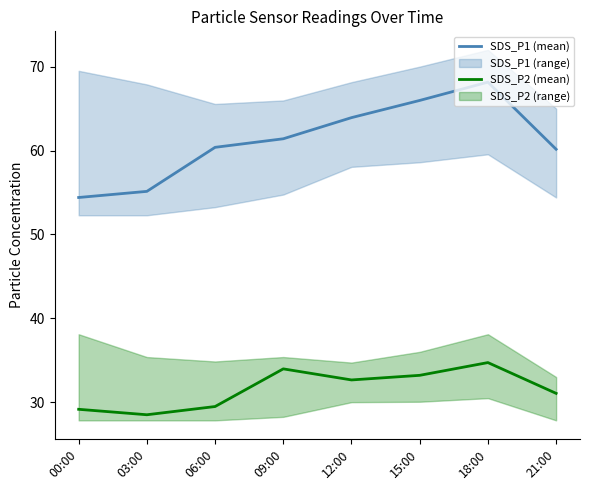

True or false: SDS_P2 (mean) and SDS_P1 (mean) intersect in this chart.

False